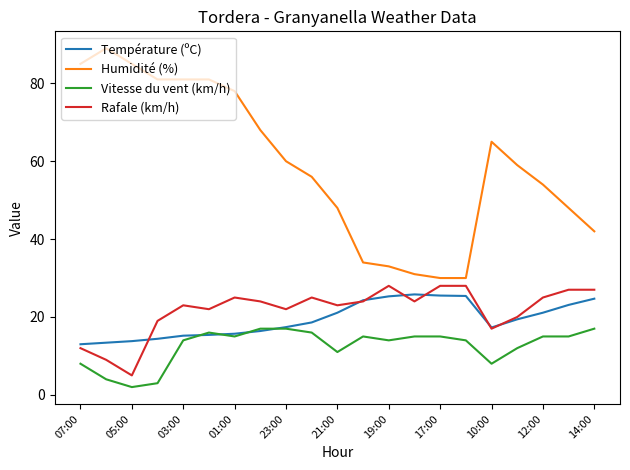

Which series has the largest range (max minus min)?

Humidité (%)